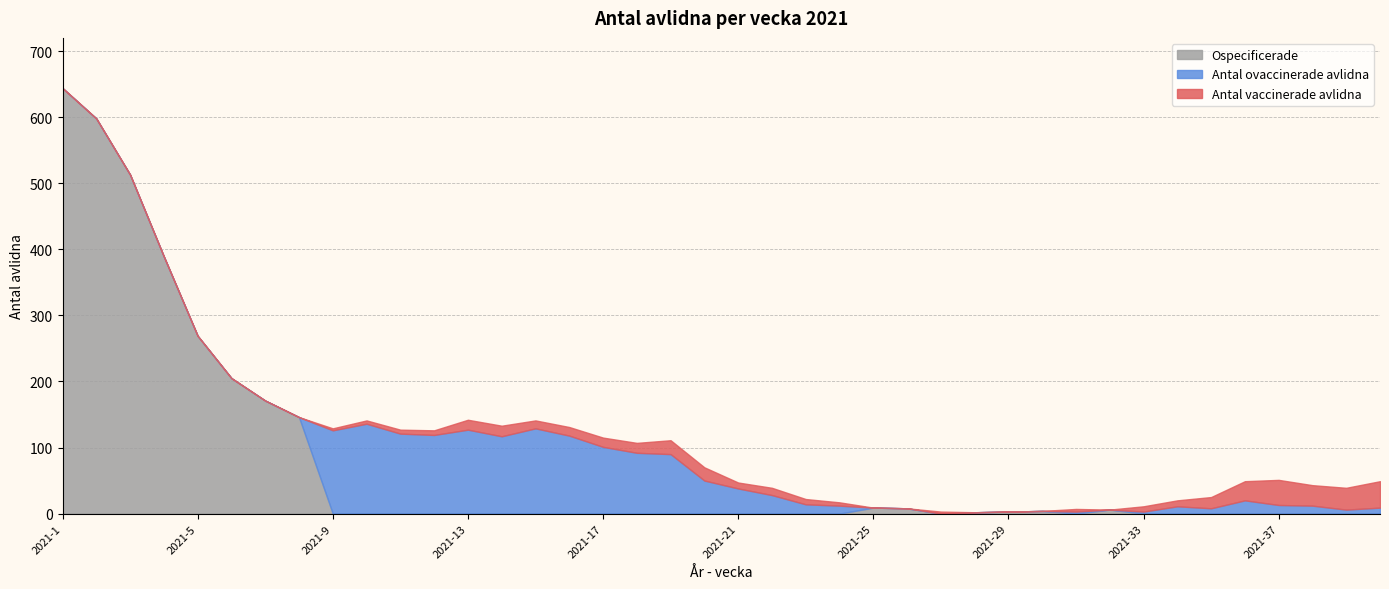

Rank the categories by Antal ovaccinerade avlidna value from highest to lowest.

2021-10, 2021-15, 2021-13, 2021-9, 2021-11, 2021-12, 2021-16, 2021-14, 2021-17, 2021-18, 2021-19, 2021-20, 2021-21, 2021-22, 2021-36, 2021-23, 2021-37, 2021-24, 2021-38, 2021-34, 2021-40, 2021-35, 2021-39, 2021-31, 2021-33, 2021-1, 2021-2, 2021-3, 2021-4, 2021-5, 2021-6, 2021-7, 2021-8, 2021-25, 2021-26, 2021-27, 2021-28, 2021-29, 2021-30, 2021-32